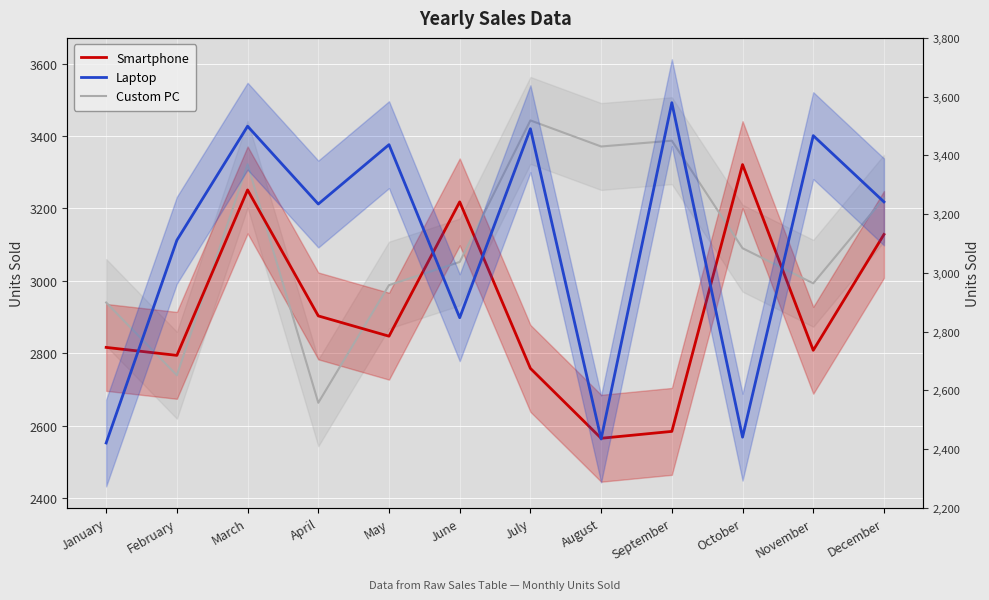

What is the lowest value of the Custom PC series?

2663